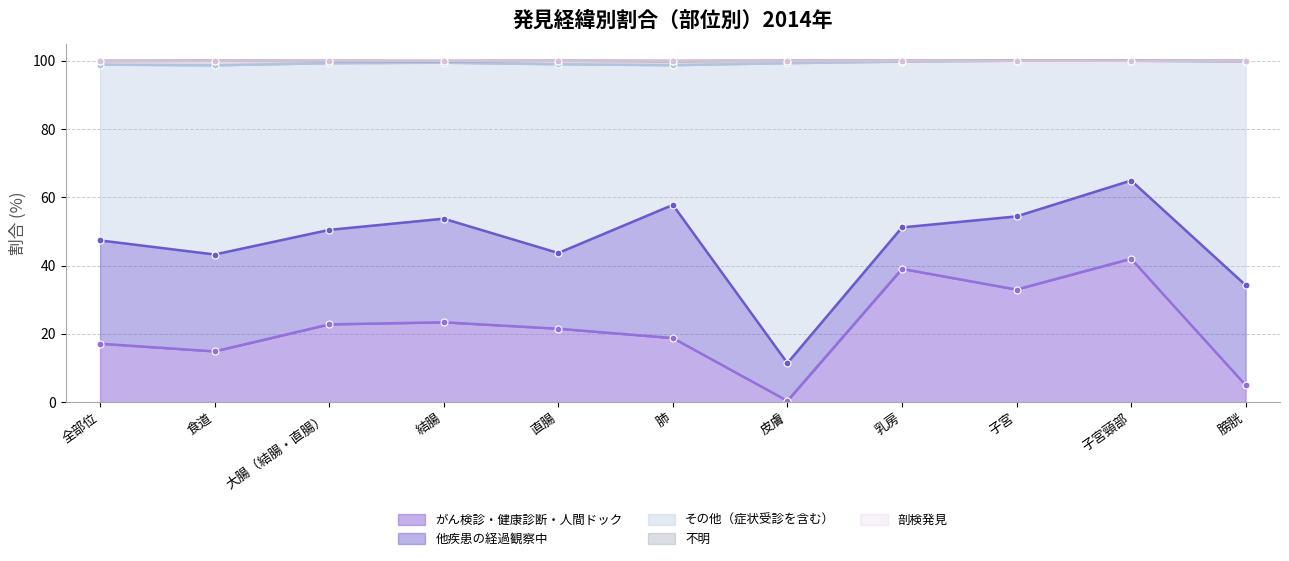

Which label corresponds to the smallest value in the chart?

皮膚